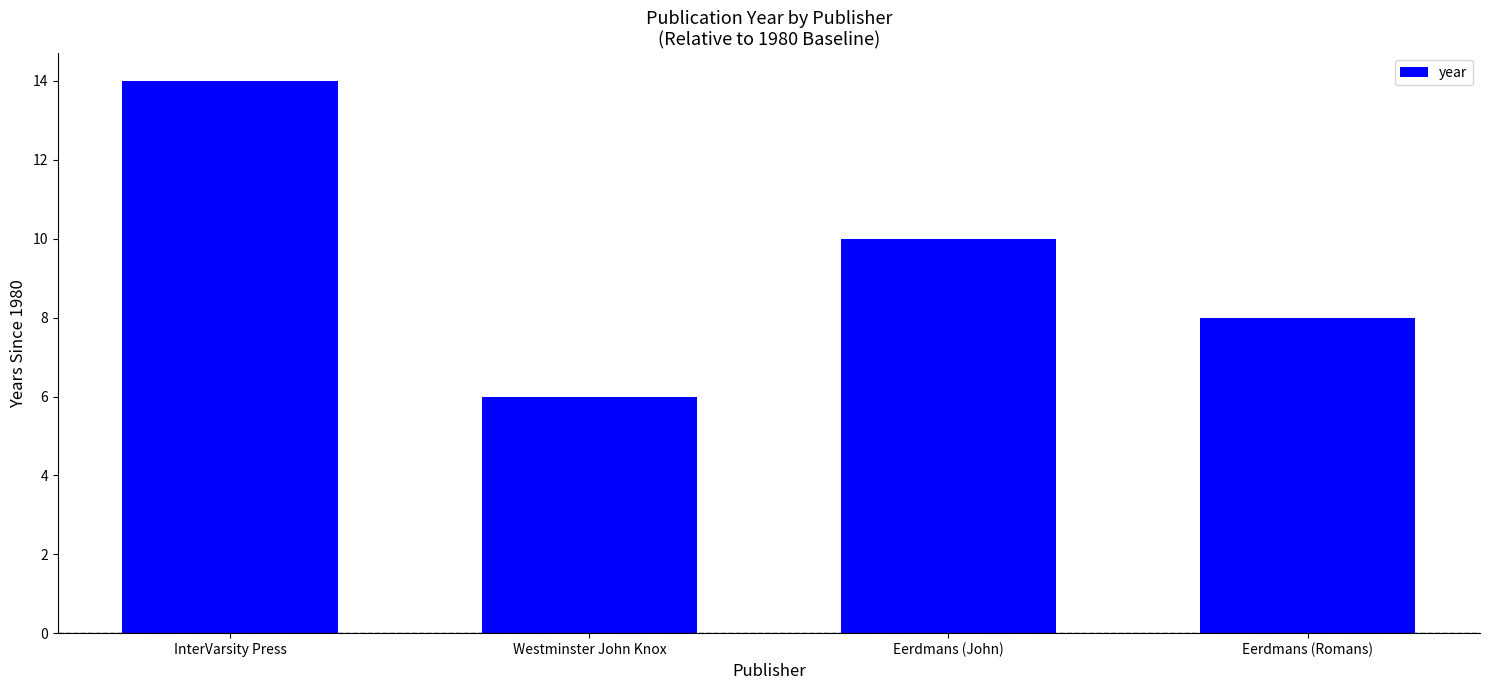

At which label does the data first exceed 10?

InterVarsity Press